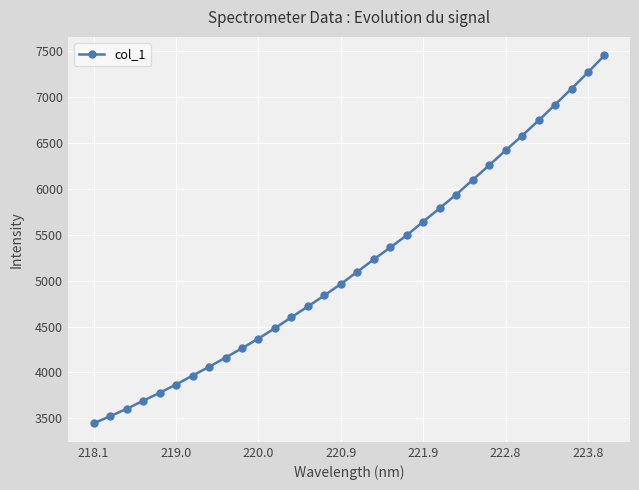

What is the smallest value displayed?

3444.3